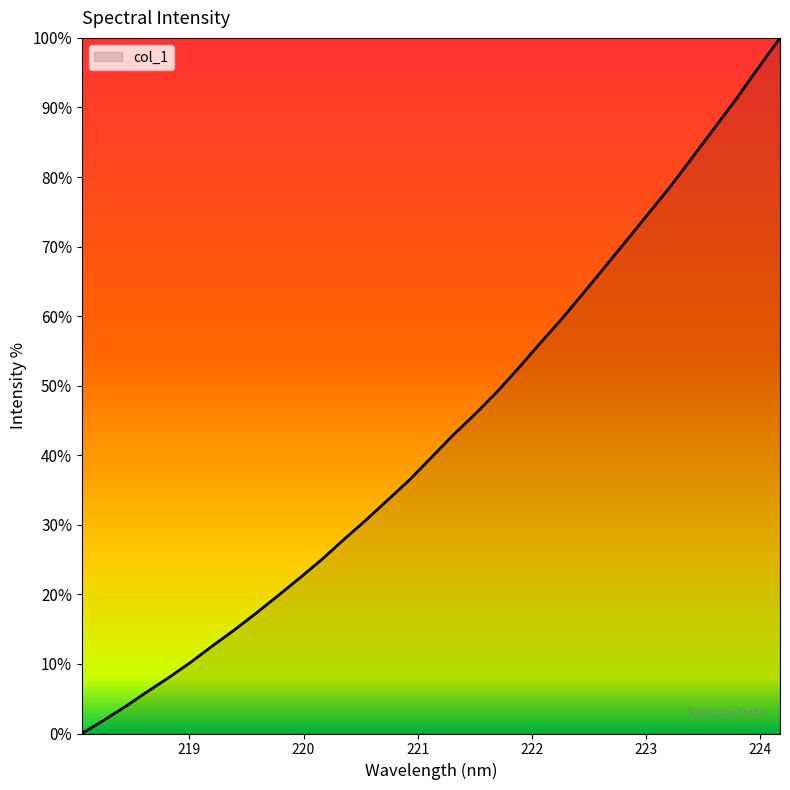

What is the greatest value displayed?

100.0